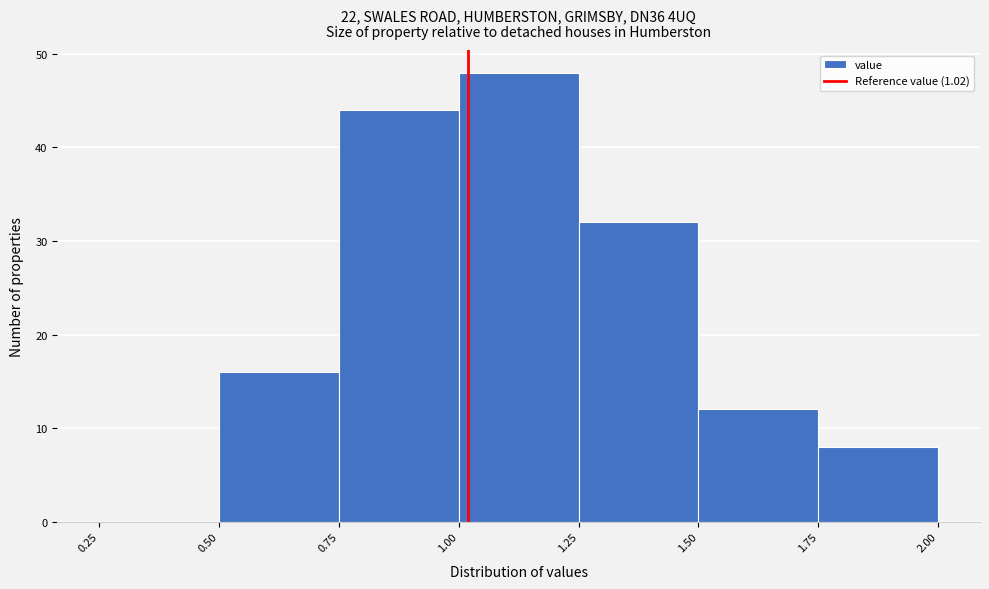

Reading left to right, transcribe this chart: for each bar, give the range it covers on the x-axis and its height. The values are not printed on the chart, so give them approximately, as read against the axis.

0.25 to 0.50: 0
0.50 to 0.75: 16
0.75 to 1.00: 44
1.00 to 1.25: 48
1.25 to 1.50: 32
1.50 to 1.75: 12
1.75 to 2.00: 8